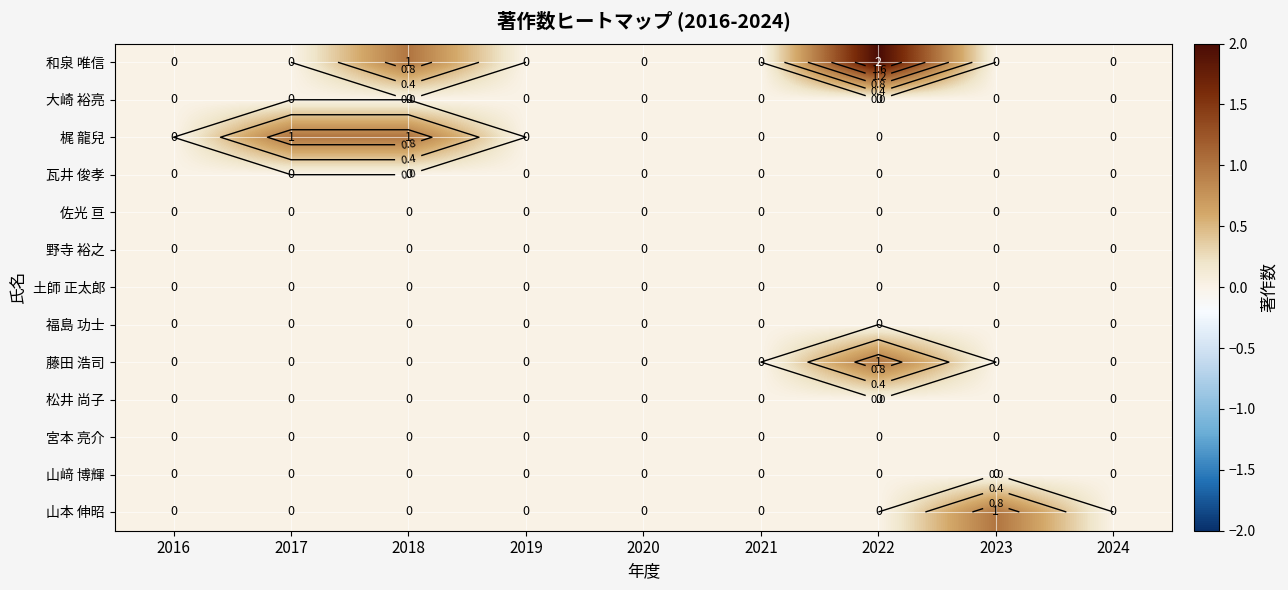

The 山﨑 博輝 series shows 0 at 2018. True or false?

True